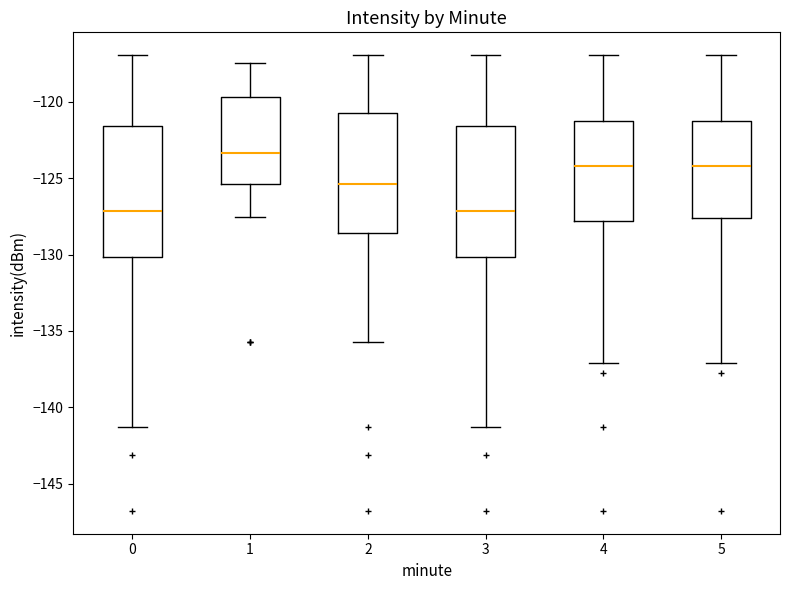

Where does the upper whisker of the box at x = 2 end on the y-axis? The values are not printed on the chart, so give them approximately, as read against the axis.

-117.0